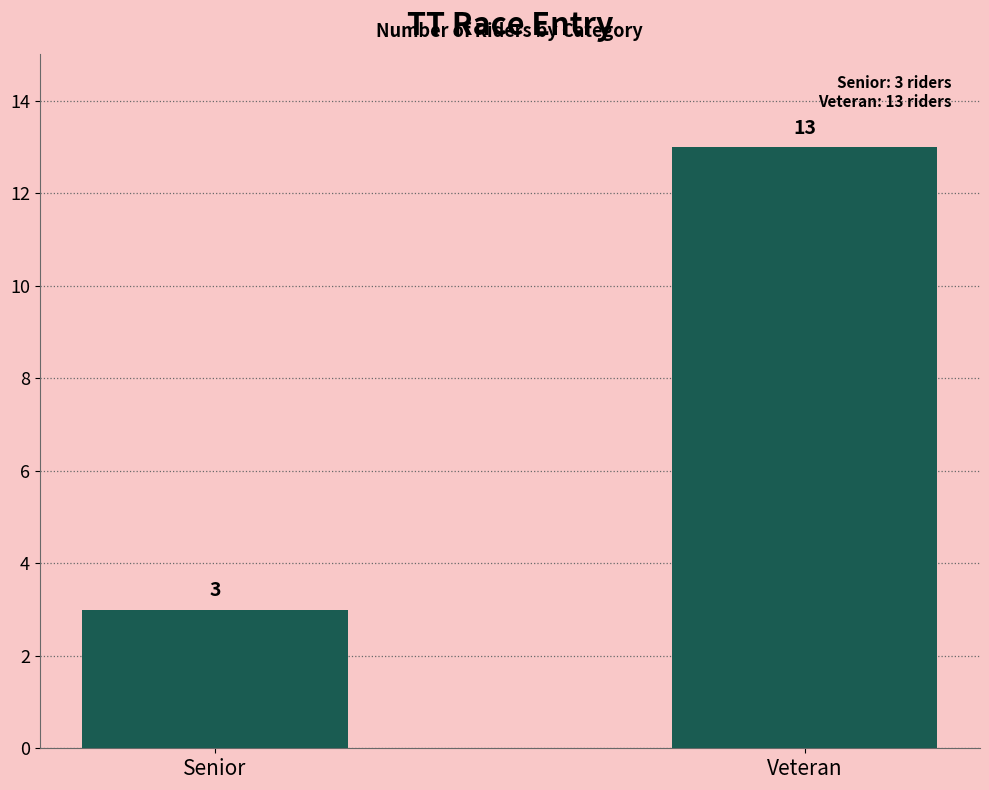

Rank the categories by value from lowest to highest.

Senior, Veteran